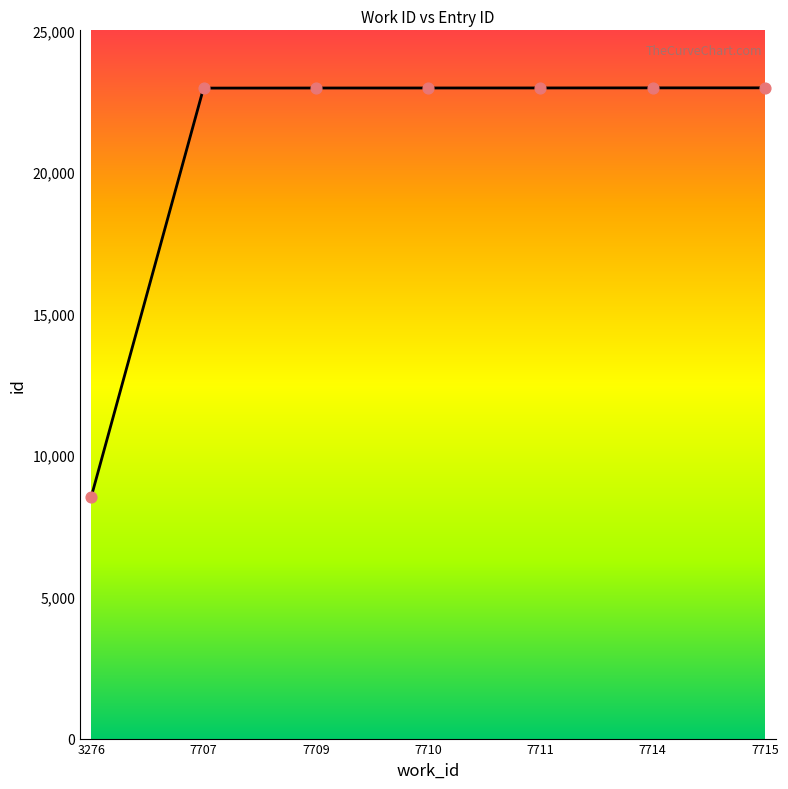

What is the change in value from 7709 to 7714?

+5